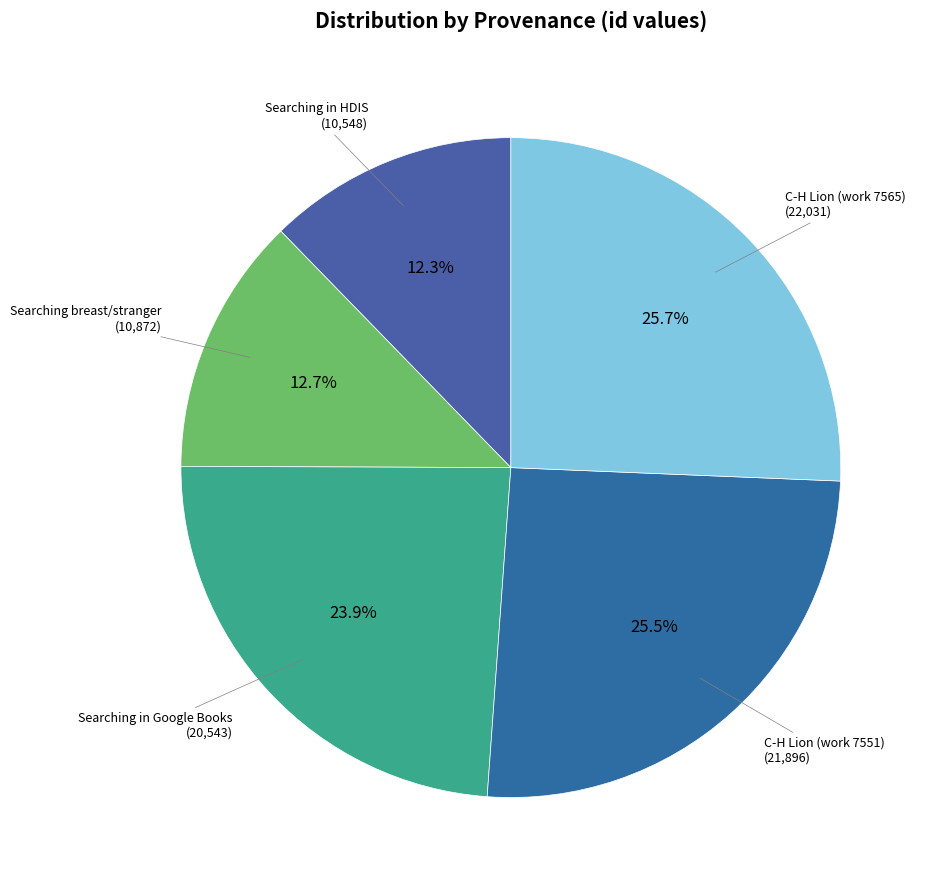

Count the number of slices in the pie.

5